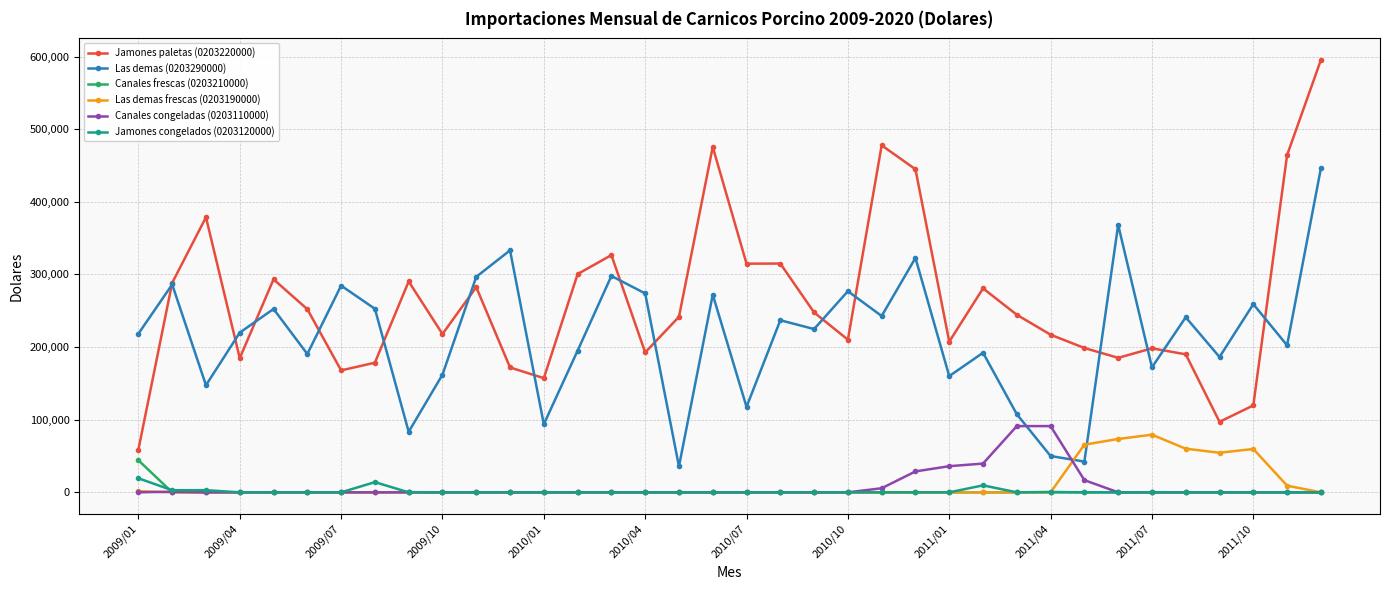

True or false: Las demas (0203290000) has more than 1 interior local peaks.

True